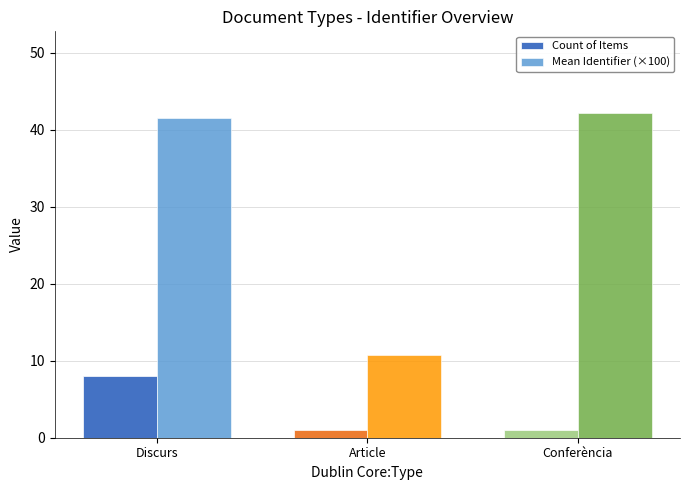

How many Count of Items values are between 1 and 8?

3